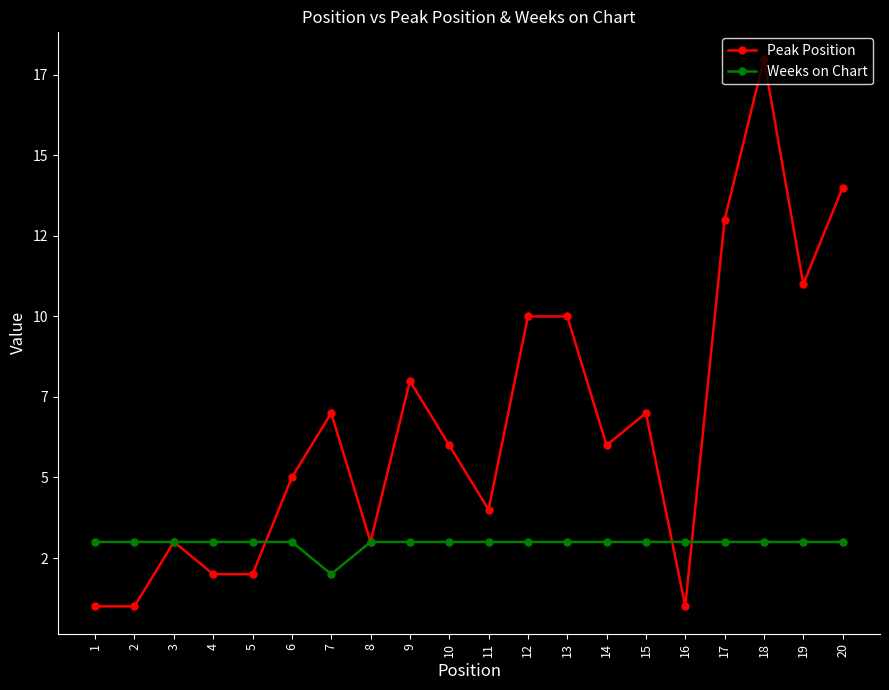

Does the chart have visible grid lines?

No